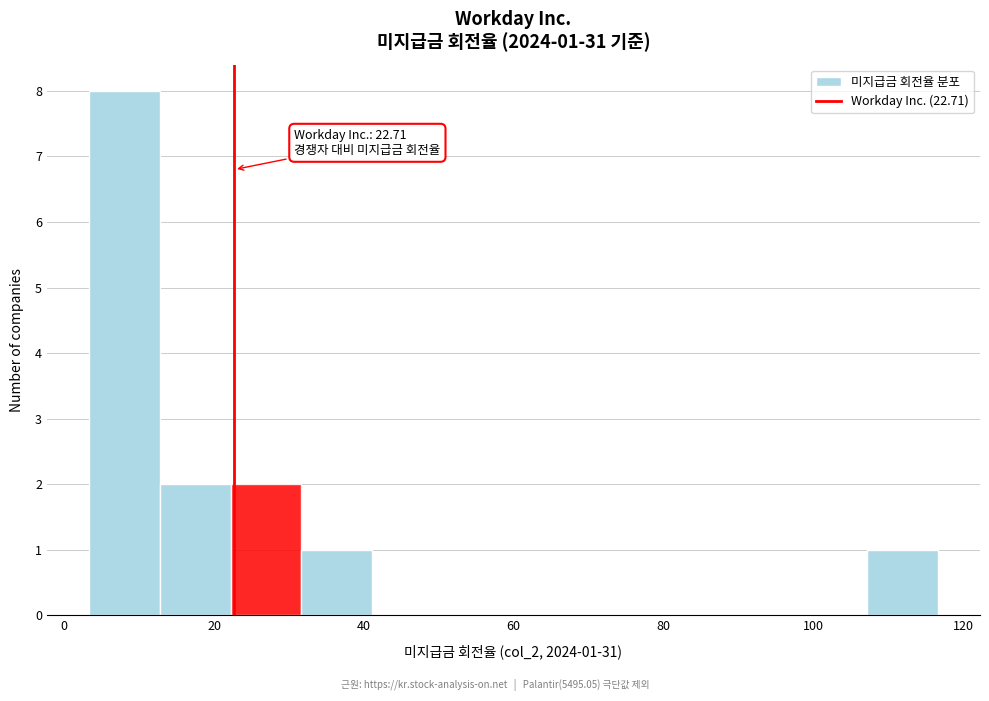

Over which range of the x-axis is the bar tallest?

4 to 12